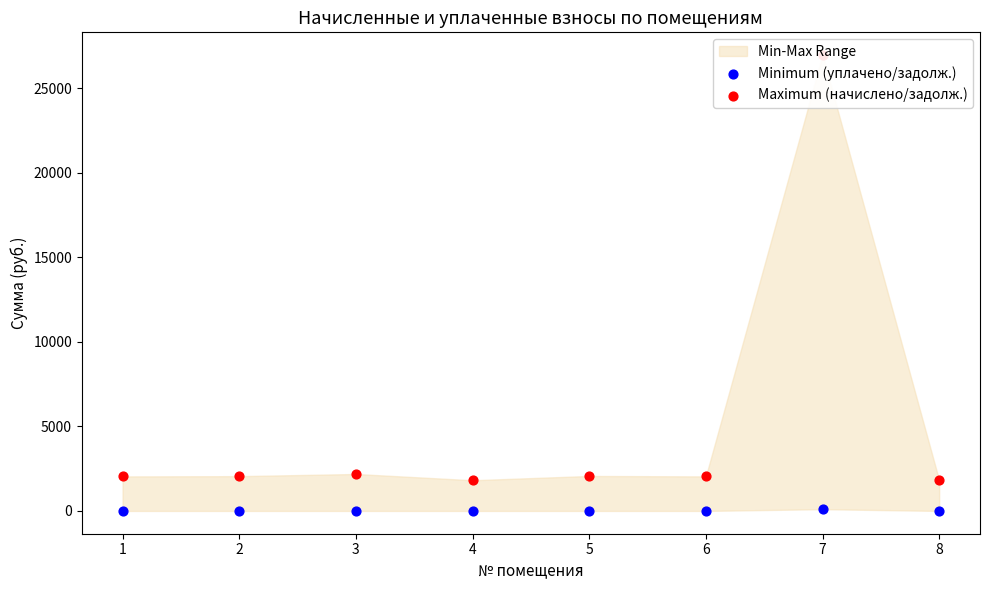

Which series contains the lowest Y value?

Minimum (уплачено/задолж.)